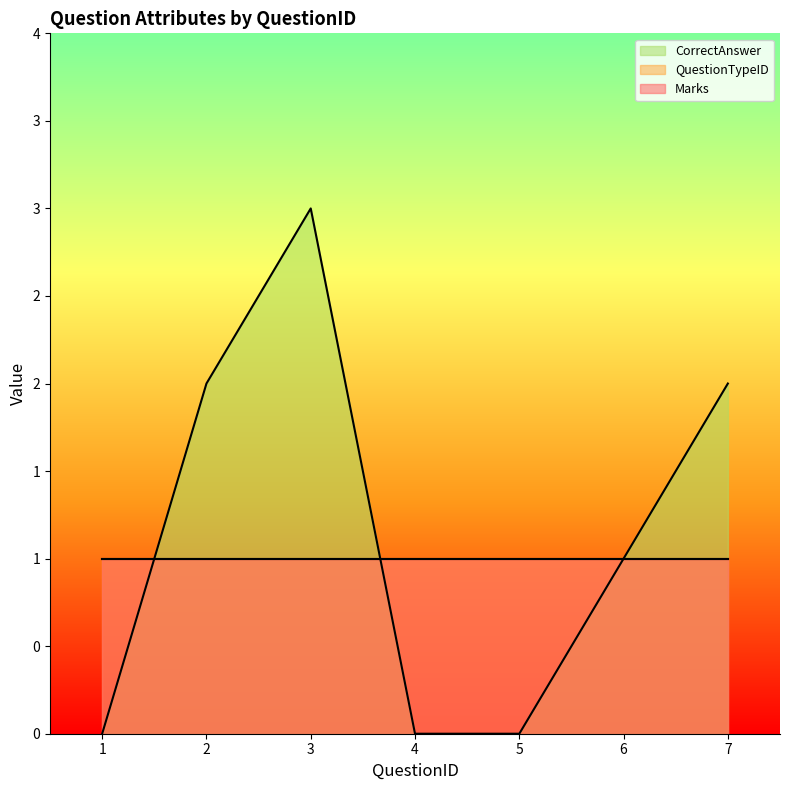

Where do CorrectAnswer and QuestionTypeID first cross each other?

1 and 2